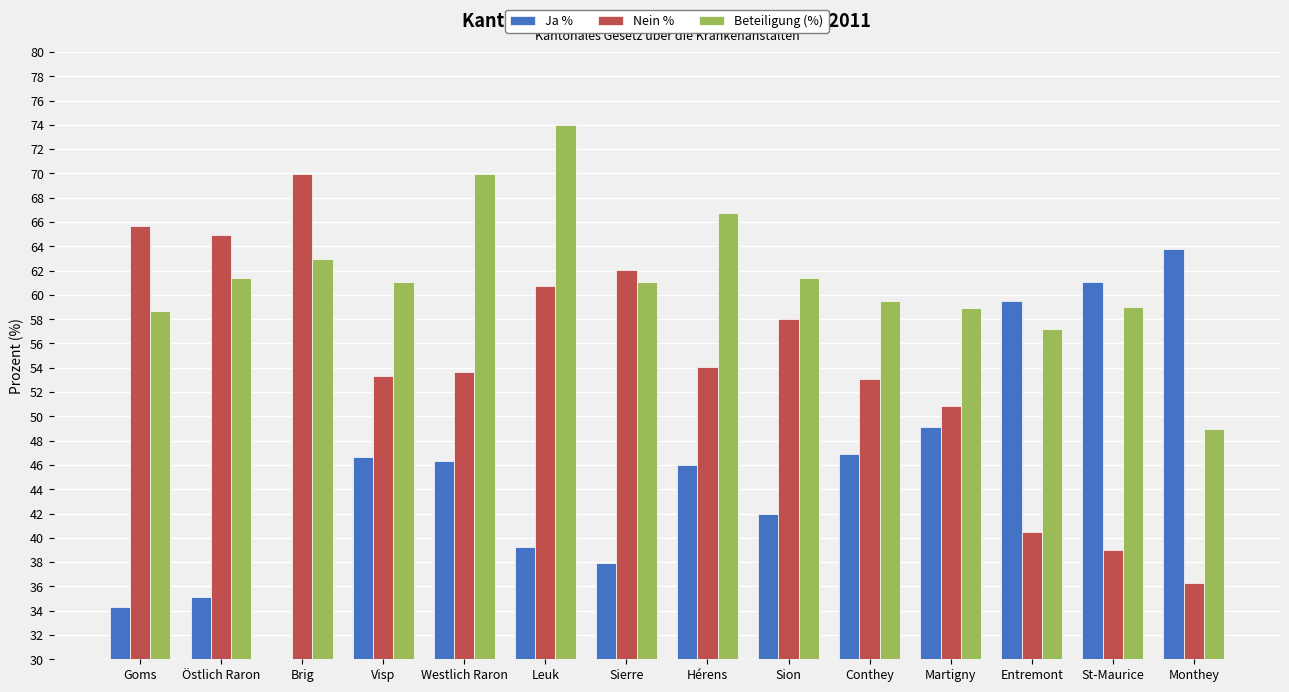

What is the difference between the second highest and minimum values in the Beteiligung (%) series?

21.0